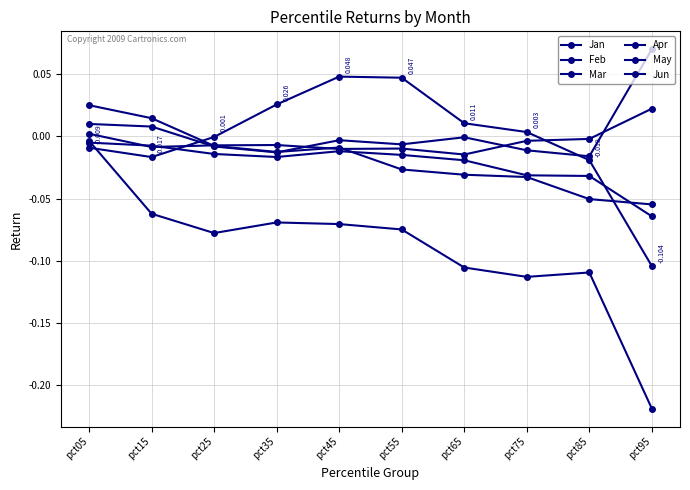

True or false: May has a value of -0.0 at pct25.

True